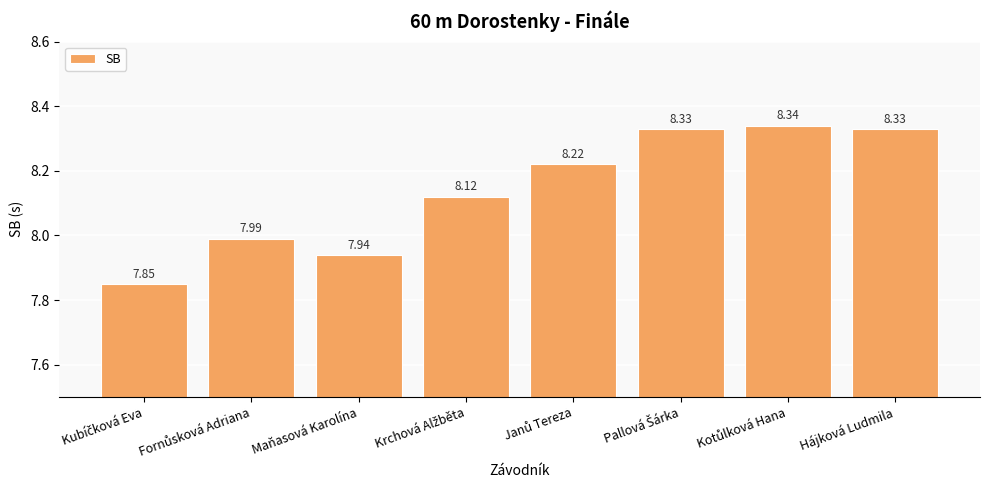

What is the difference between the second highest and second lowest values?

0.4